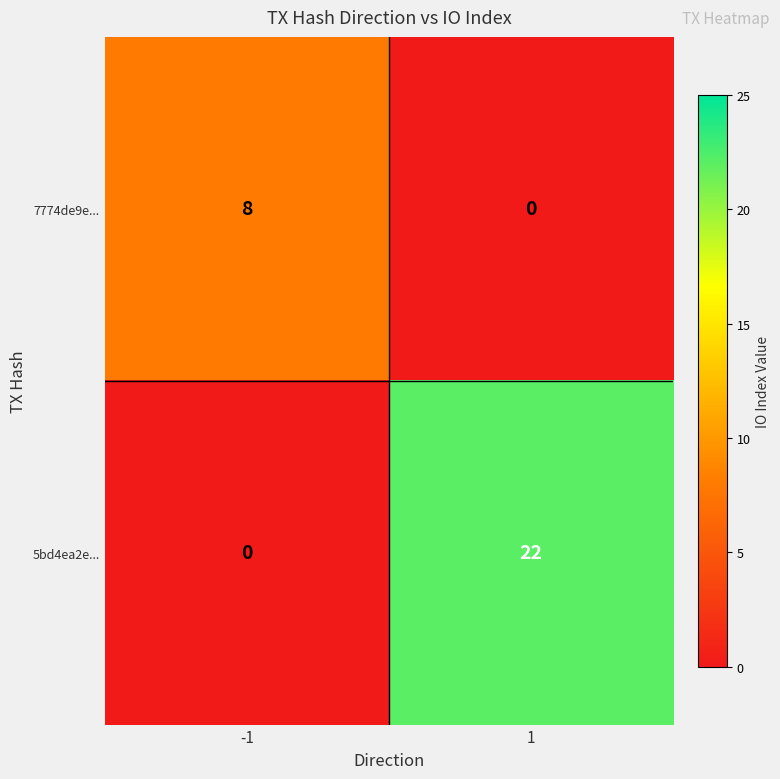

Reading left to right, list all the values displayed in this chart.

7774de9e...: 8	0
5bd4ea2e...: 0	22